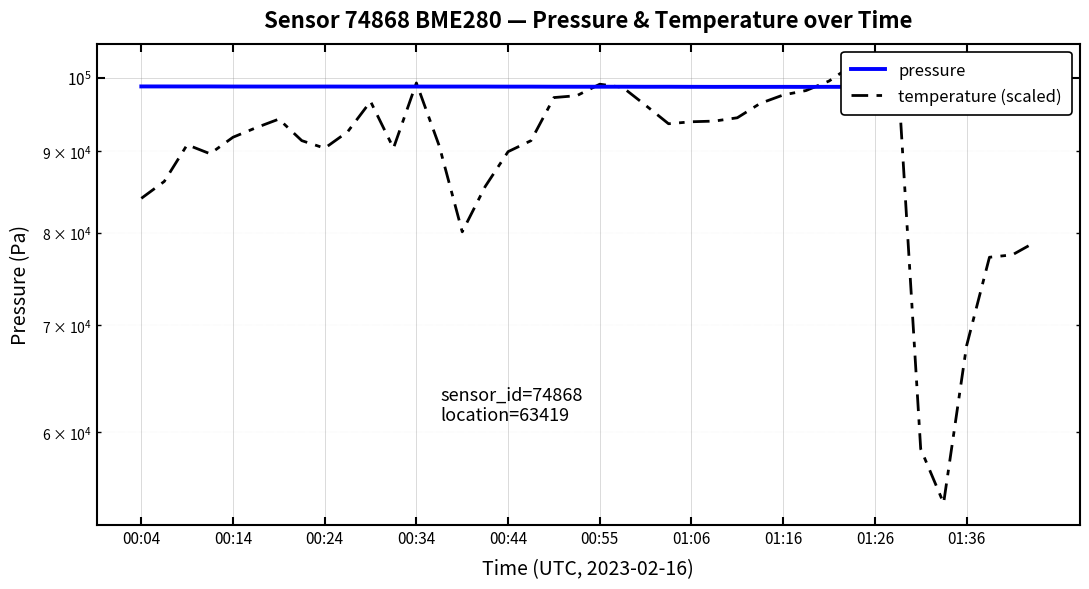

After their last crossing, which series has the higher values: temperature (scaled) or pressure?

pressure